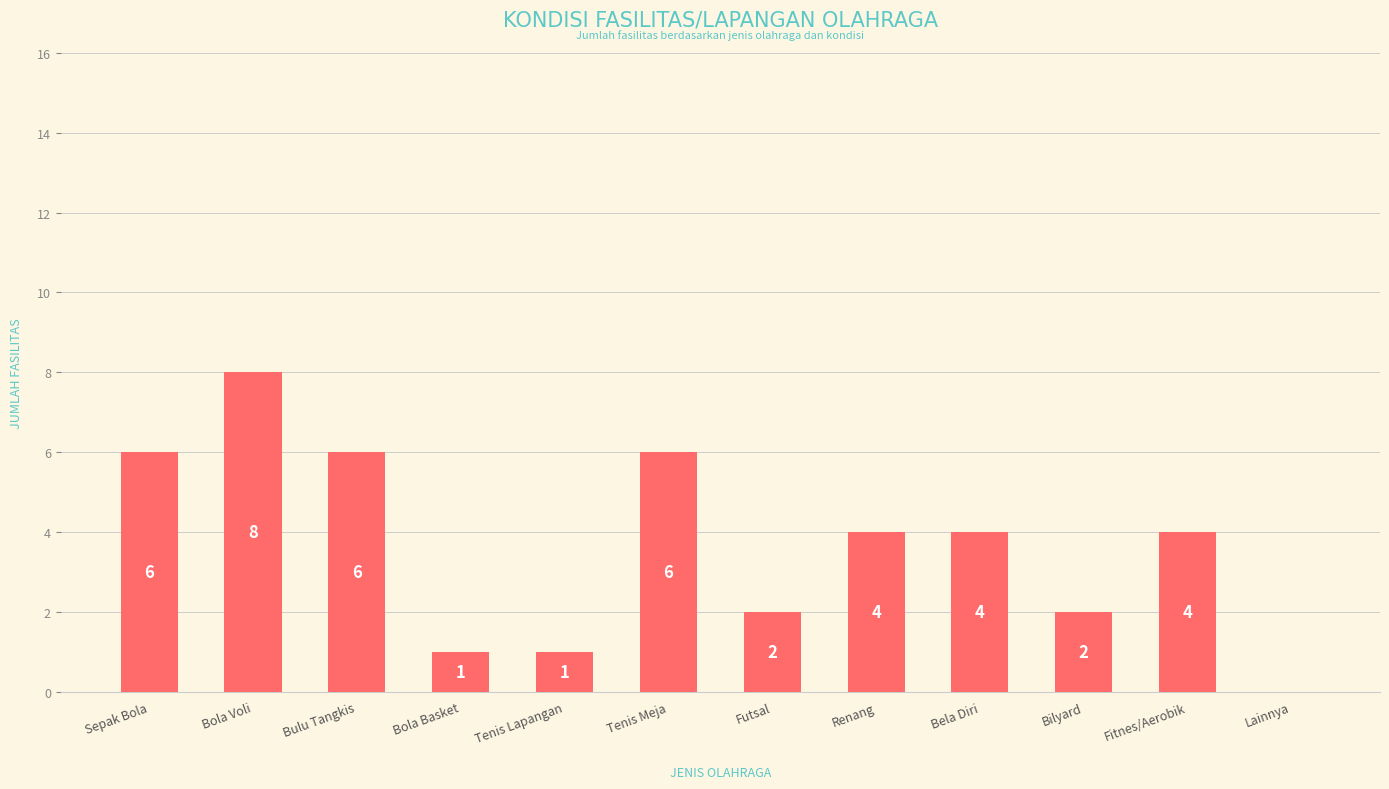

How many series are shown in this chart?

1